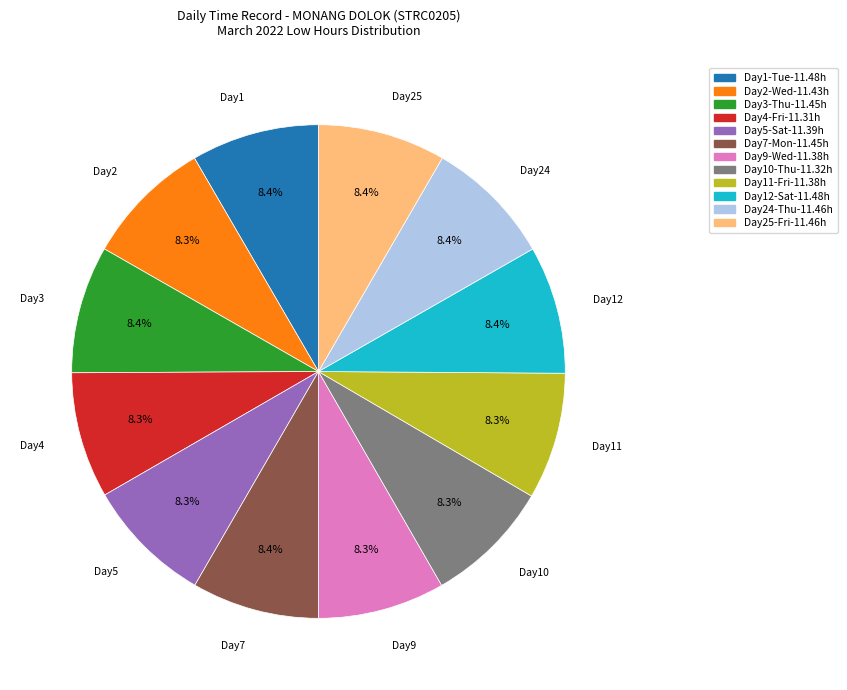

How many segments does this pie chart have?

12